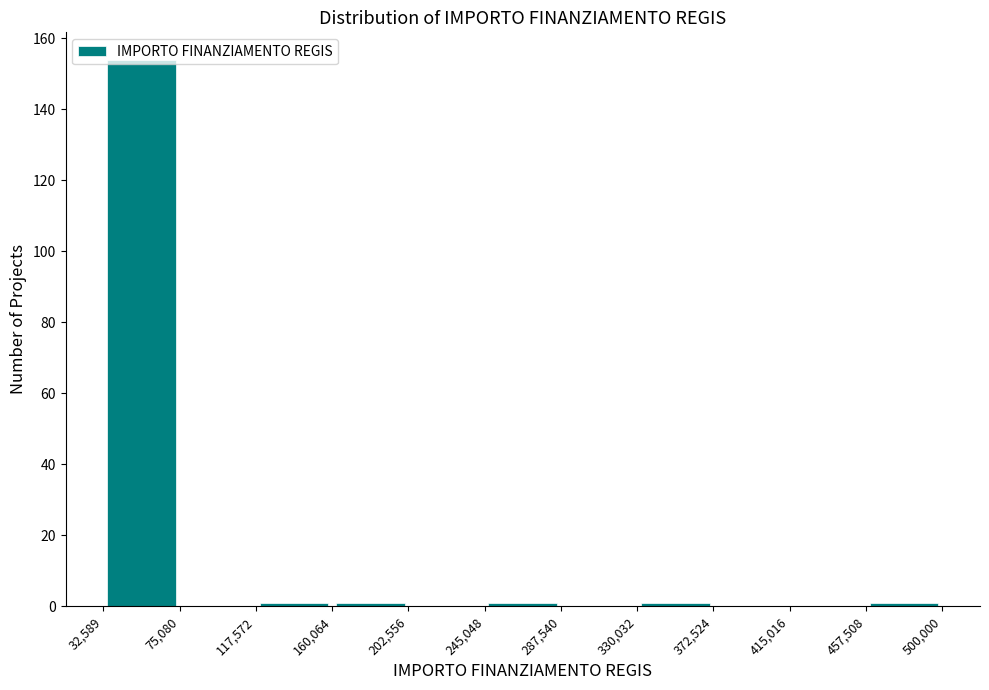

Reading left to right, transcribe this chart: for each bar, give the range it covers on the x-axis and its height. The values are not printed on the chart, so give them approximately, as read against the axis.

32,589 to 75,080: 154
75,080 to 117,572: 0
117,572 to 160,064: under 2
160,064 to 202,556: under 2
202,556 to 245,048: 0
245,048 to 287,540: under 2
287,540 to 330,032: 0
330,032 to 372,524: under 2
372,524 to 415,016: 0
415,016 to 457,508: 0
457,508 to 500,000: under 2